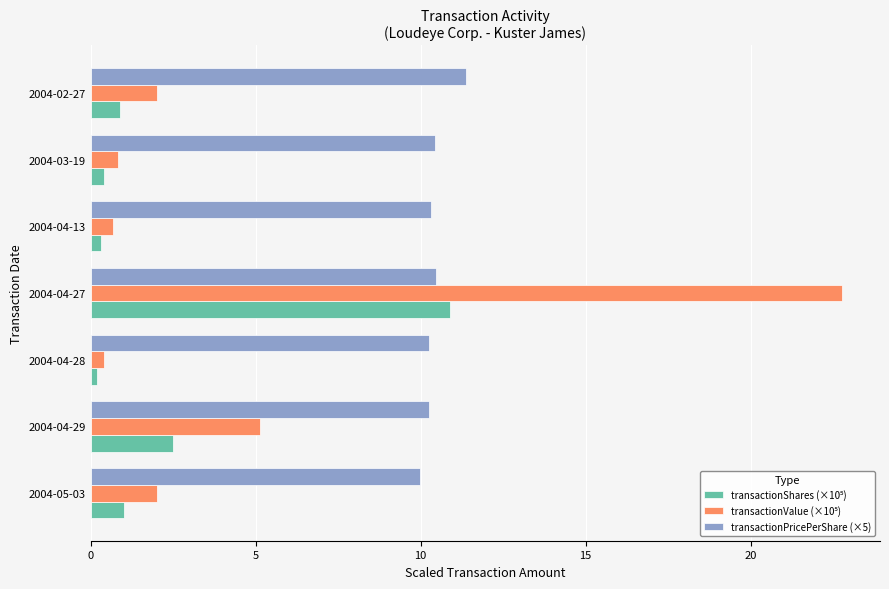

What is the greatest value displayed?

22.8